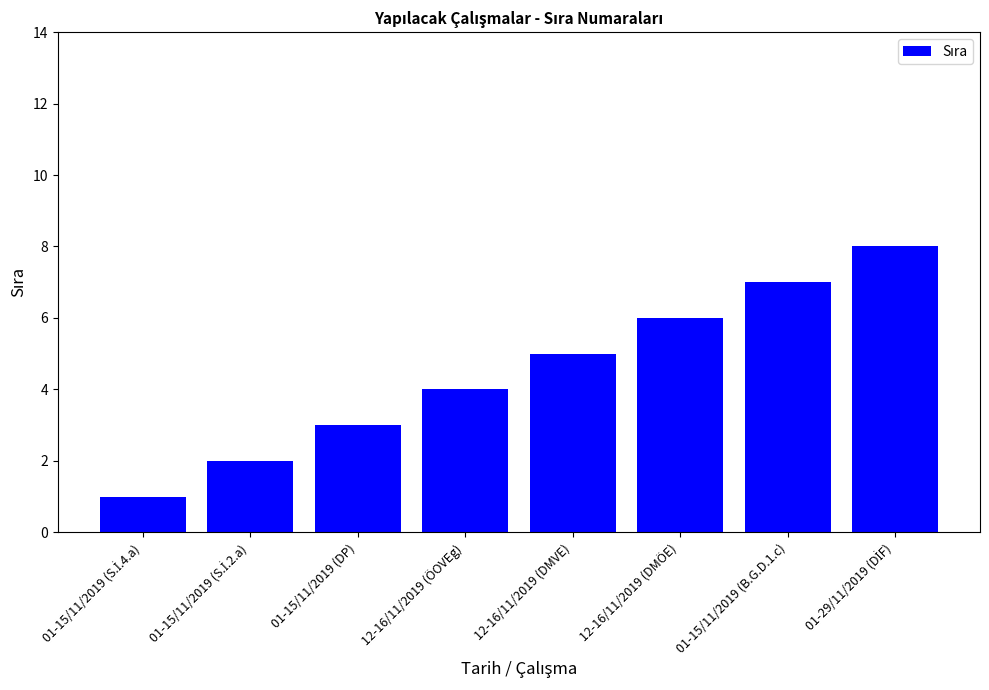

What is the change in value from 01-15/11/2019 (DP) to 01-15/11/2019 (B.G.D.1.c)?

+4